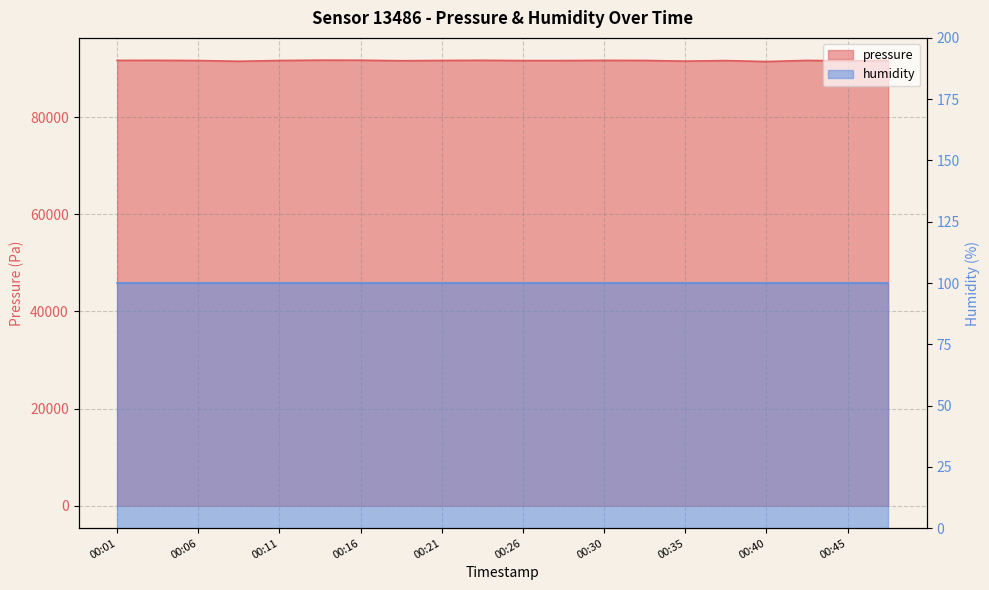

What is the smallest value displayed?

91438.1